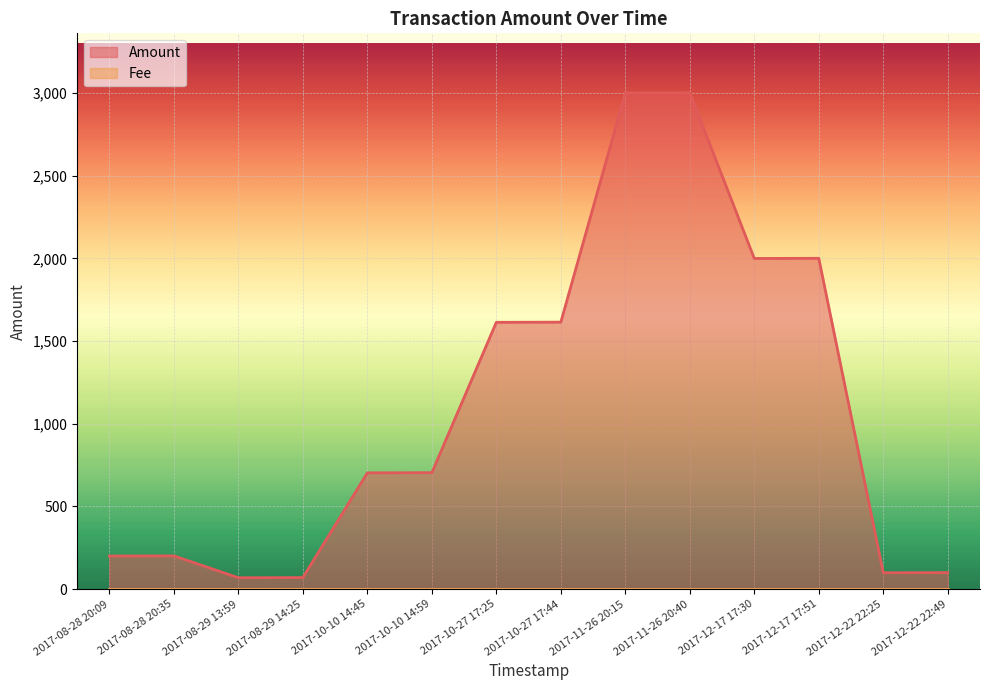

True or false: there are more than 1 points higher than both neighbors.

True